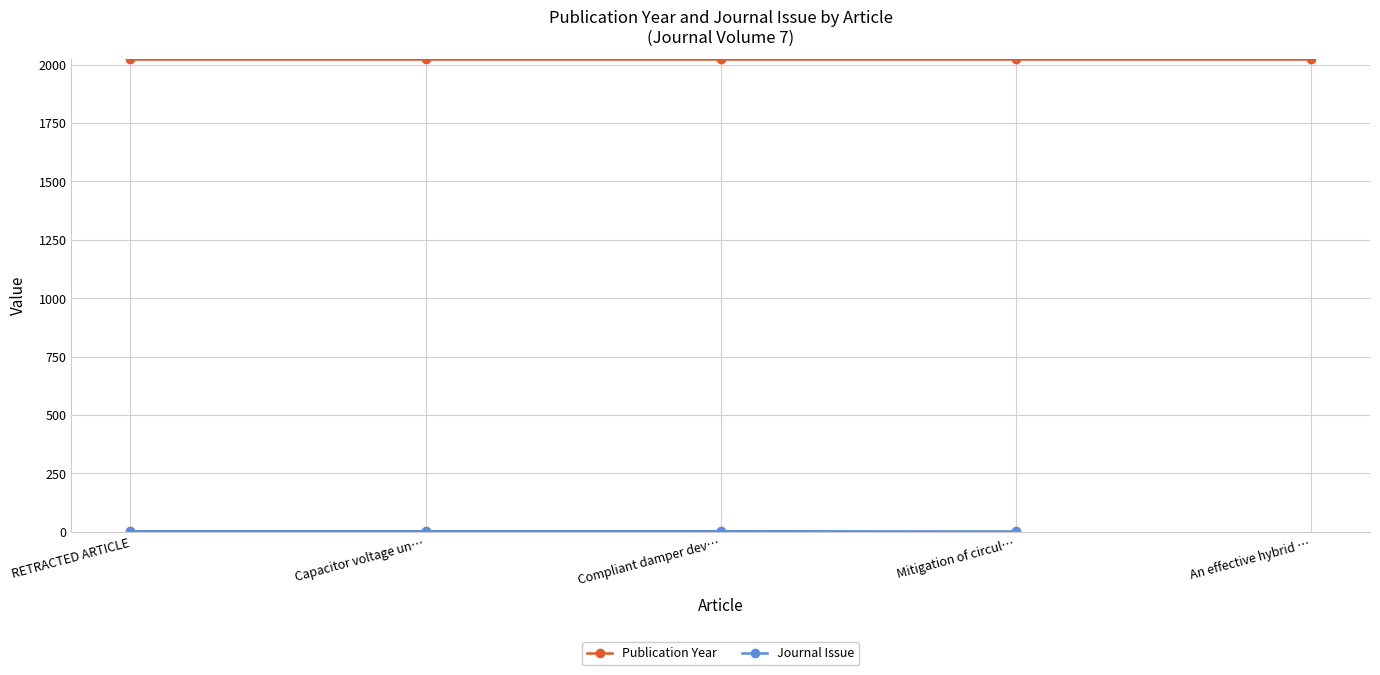

Which series has the largest range (max minus min)?

Journal Issue